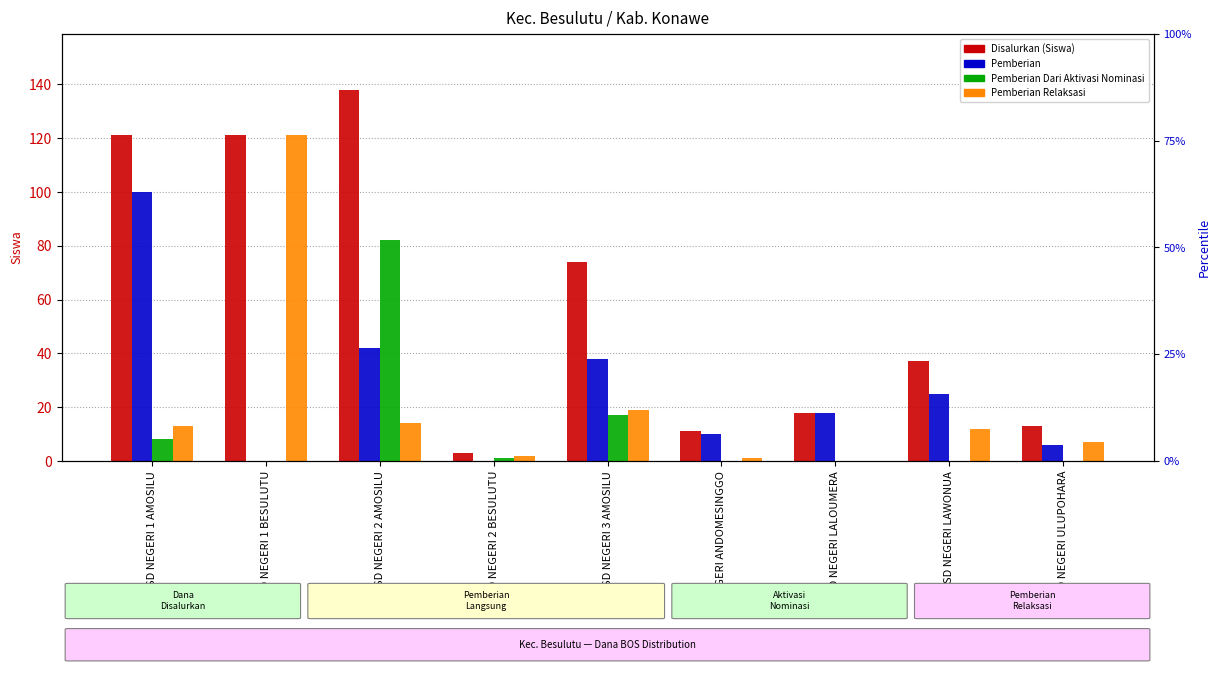

Where does the Pemberian Relaksasi series first go above 12?

SD NEGERI 1 AMOSILU